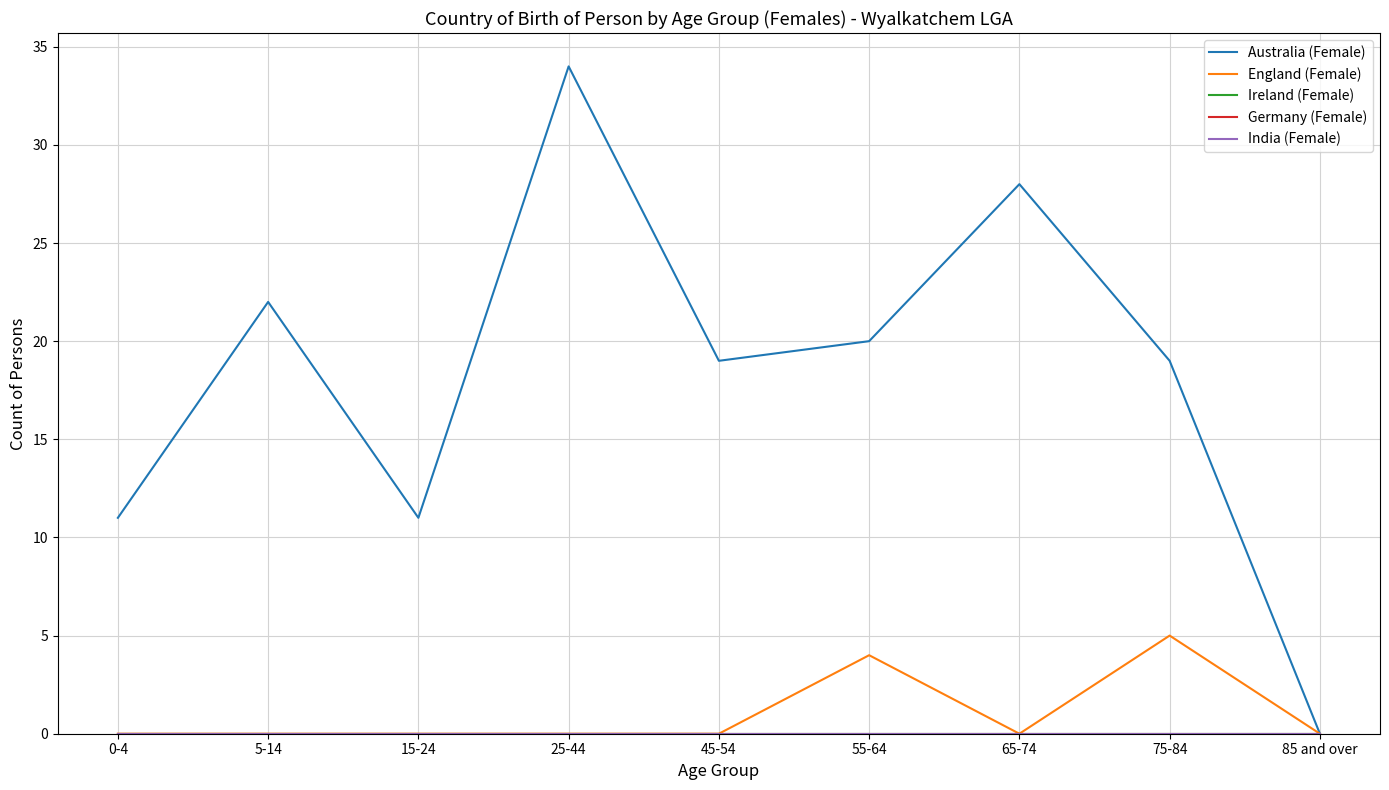

True or false: India (Female) and Ireland (Female) intersect in this chart.

False